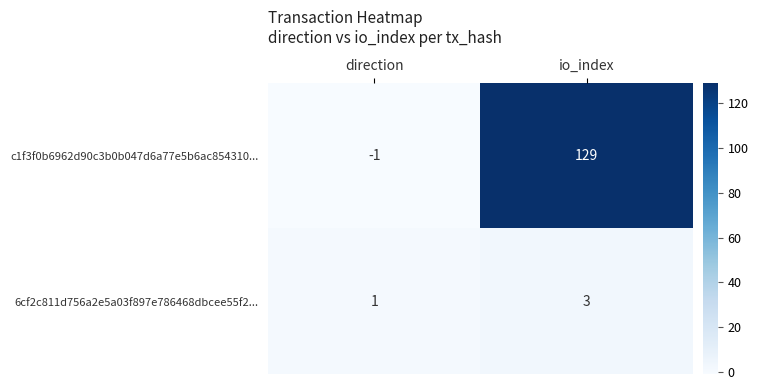

What is the sum of the 6cf2c811d756a2e5a03f897e786468dbcee55f2... values at io_index and direction?

4